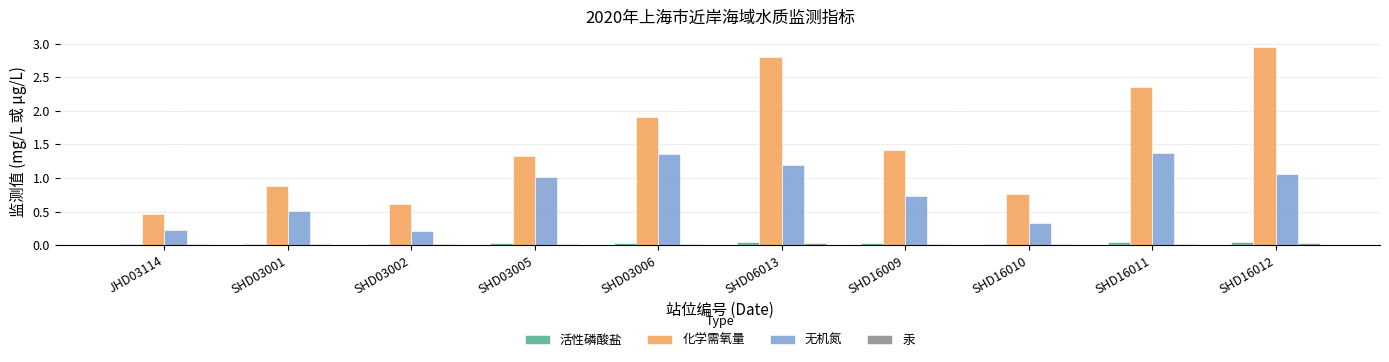

Which series has the largest range (max minus min)?

化学需氧量